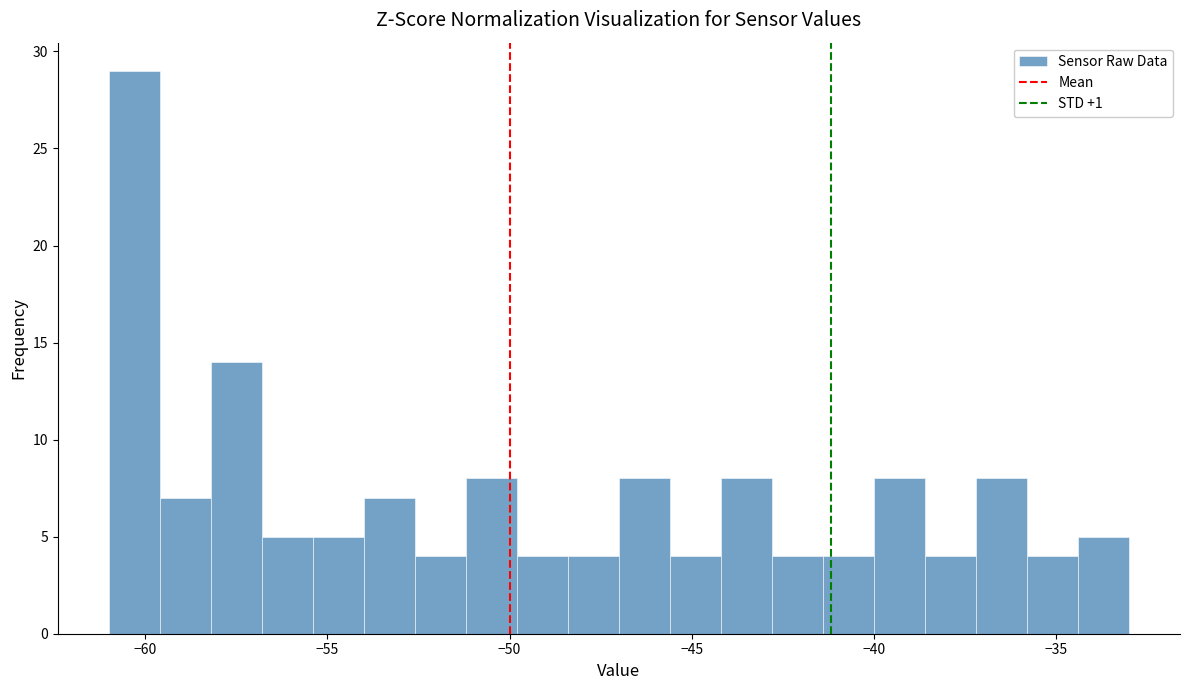

Around what value on the x-axis is the tallest bar? Give the approximate position of its centre, as read against the axis.

-60.5